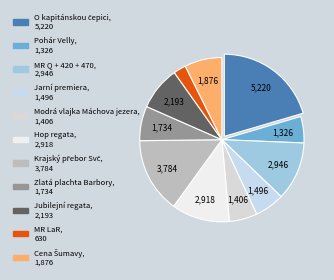

To the nearest percent, what is the difference between the Pohár Velly and Cena Šumavy slice percentages?

2%